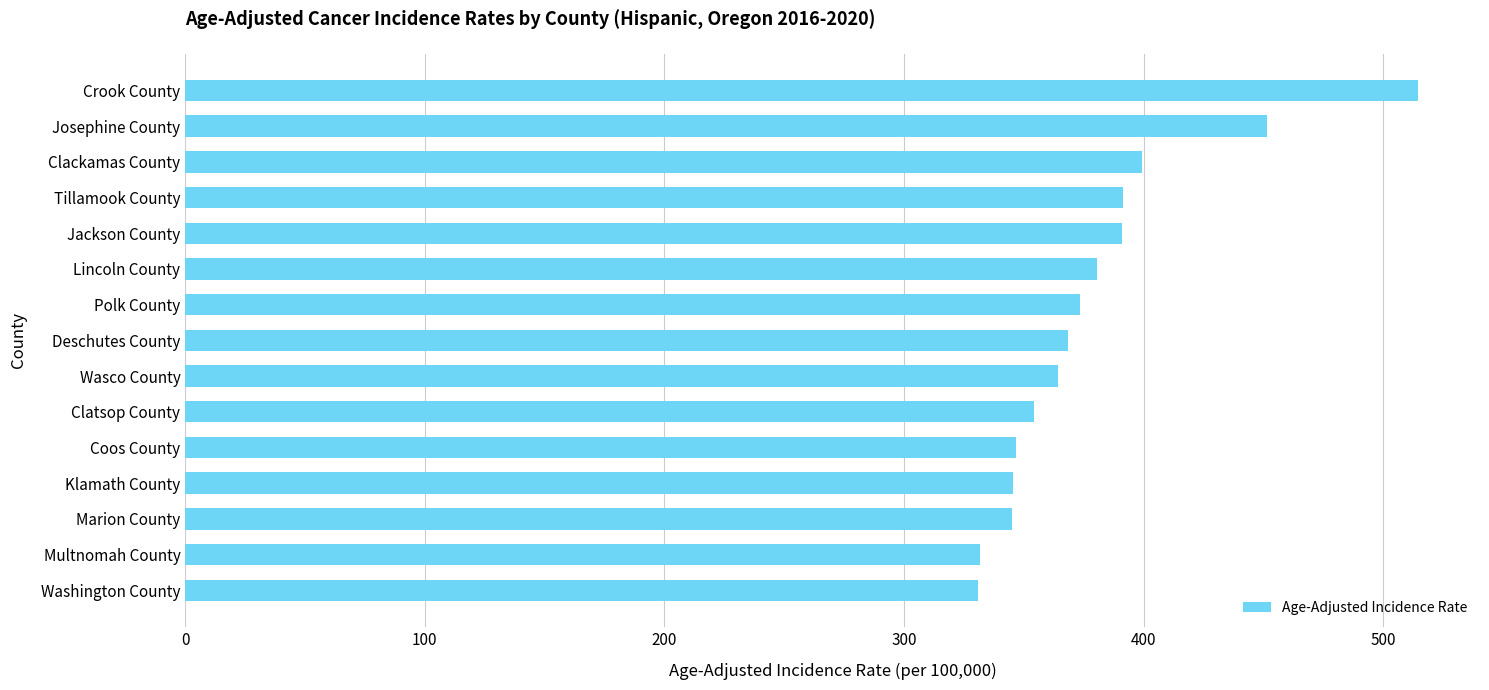

Which has a higher value, Josephine County or Klamath County?

Josephine County